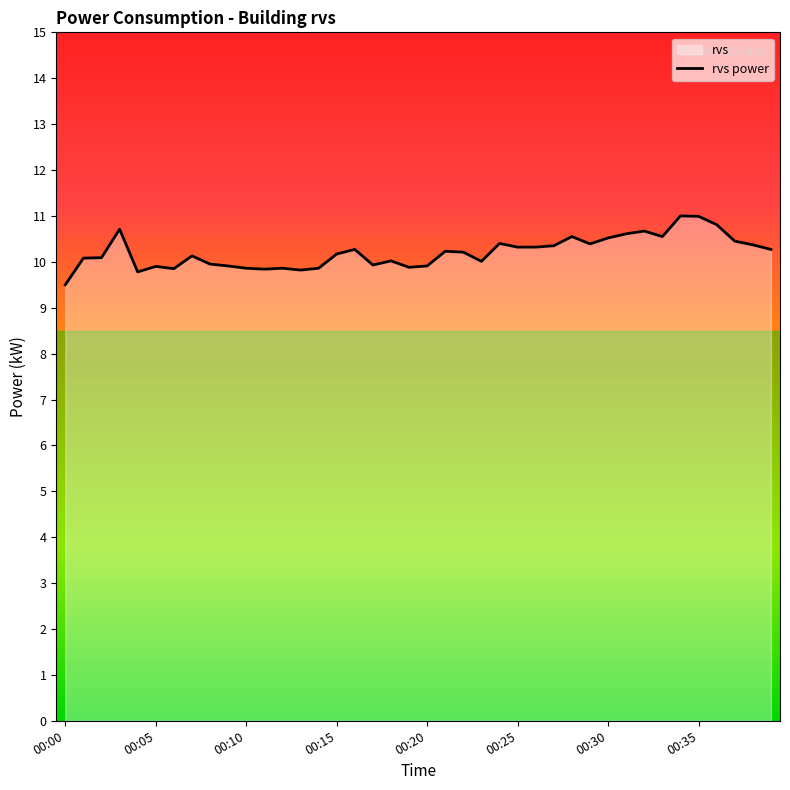

Where is the first local minimum?

00:04